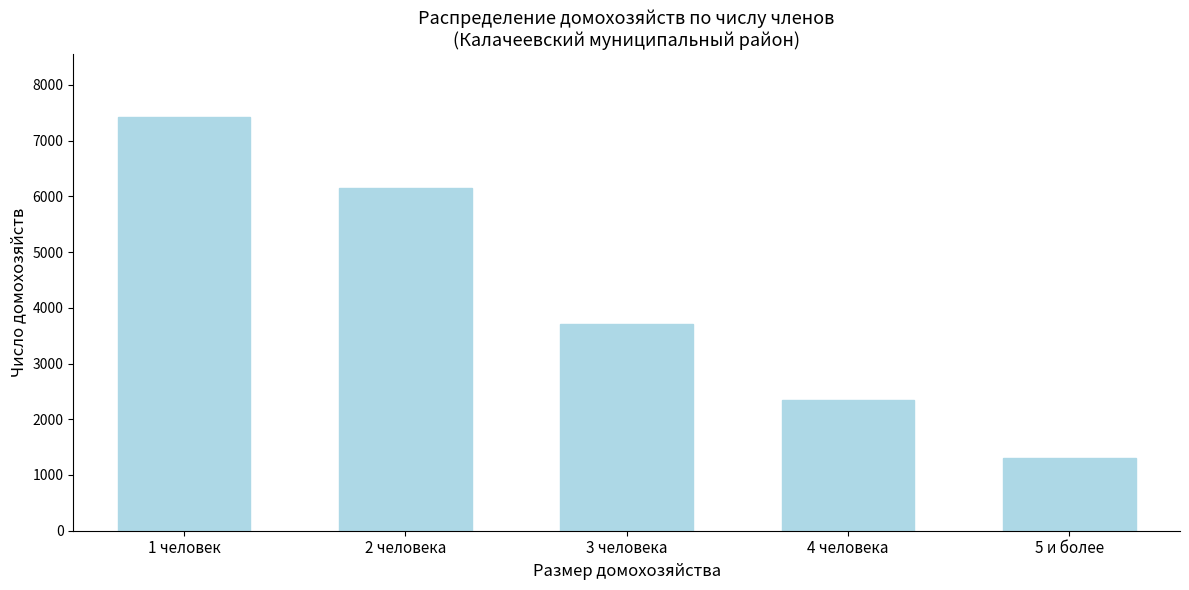

Reading left to right, list all the values displayed in this chart.

1 человек=7430	2 человека=6151	3 человека=3709	4 человека=2354	5 и более=1313